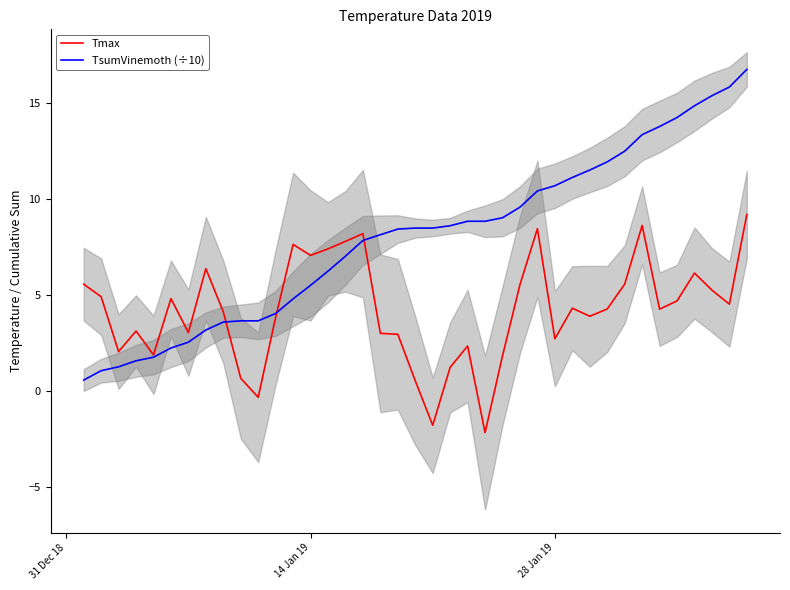

In Tmax, how many points are higher than both neighbors (excluding endpoints)?

10